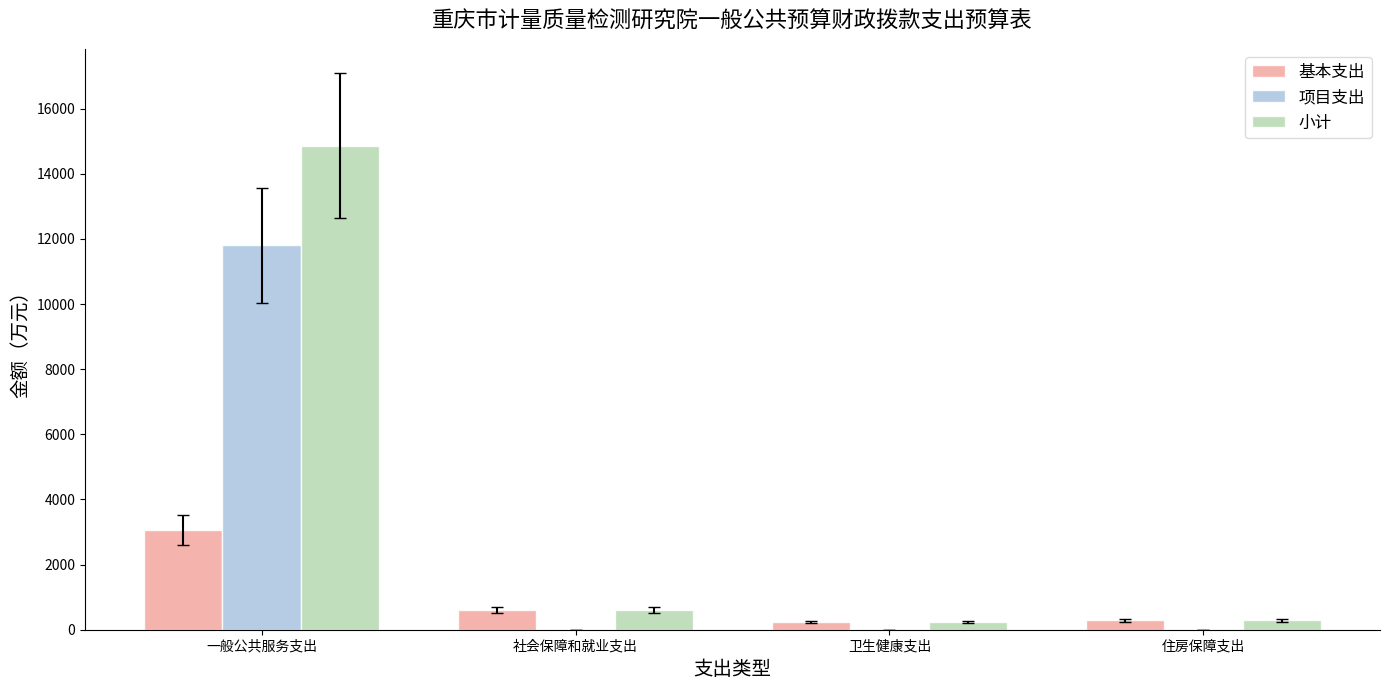

At which category is the sum across all series the highest?

一般公共服务支出